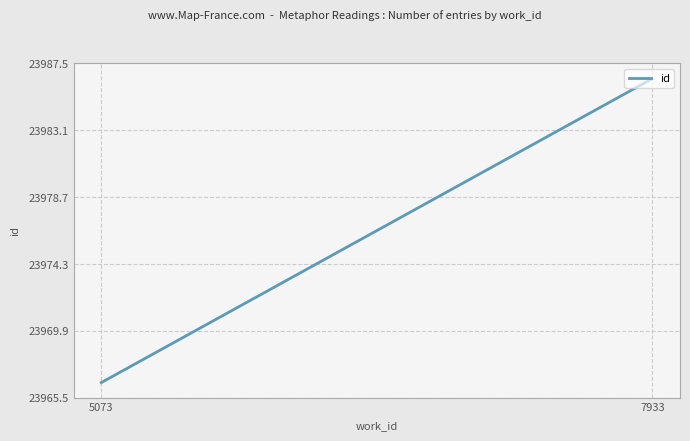

What is the greatest value displayed?

23986.5